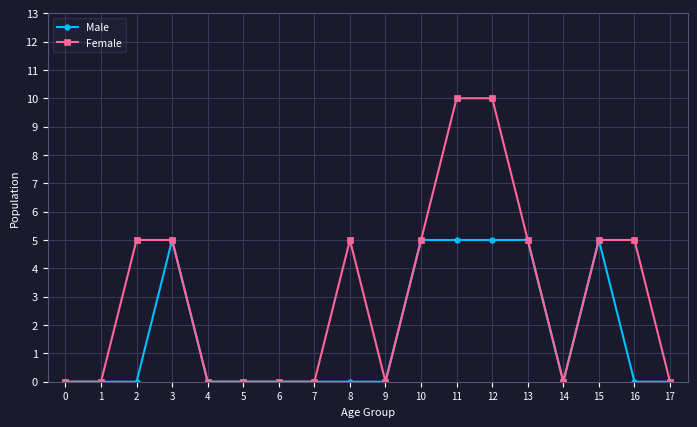

Which series has the widest spread of values?

Female